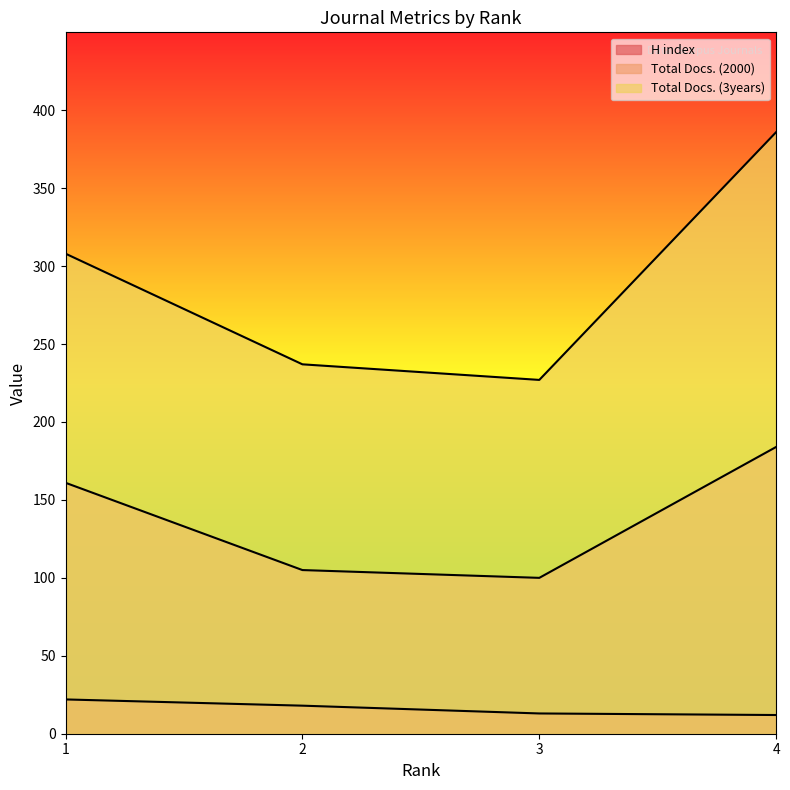

The value of Total Docs. (2000) at 1 is 214. True or false?

False